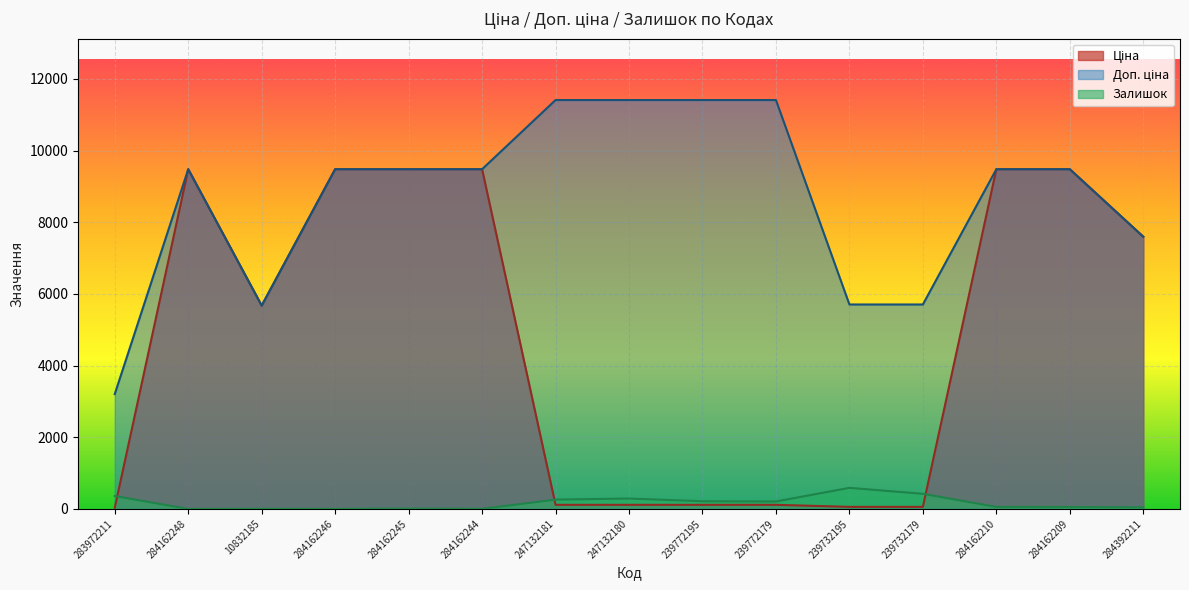

How many lines are shown in the chart?

3